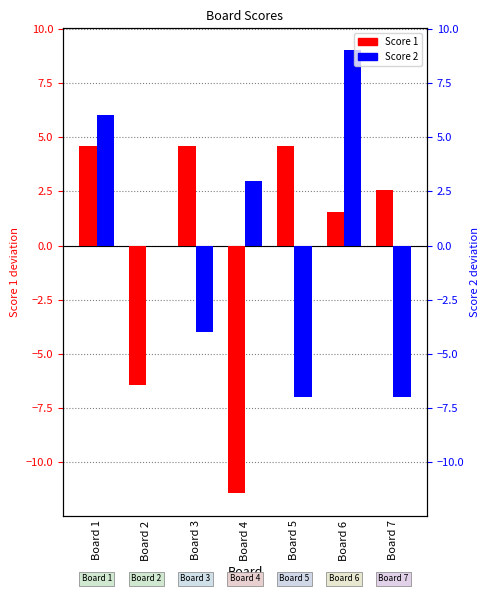

Which series has the largest range (max minus min)?

Score 1